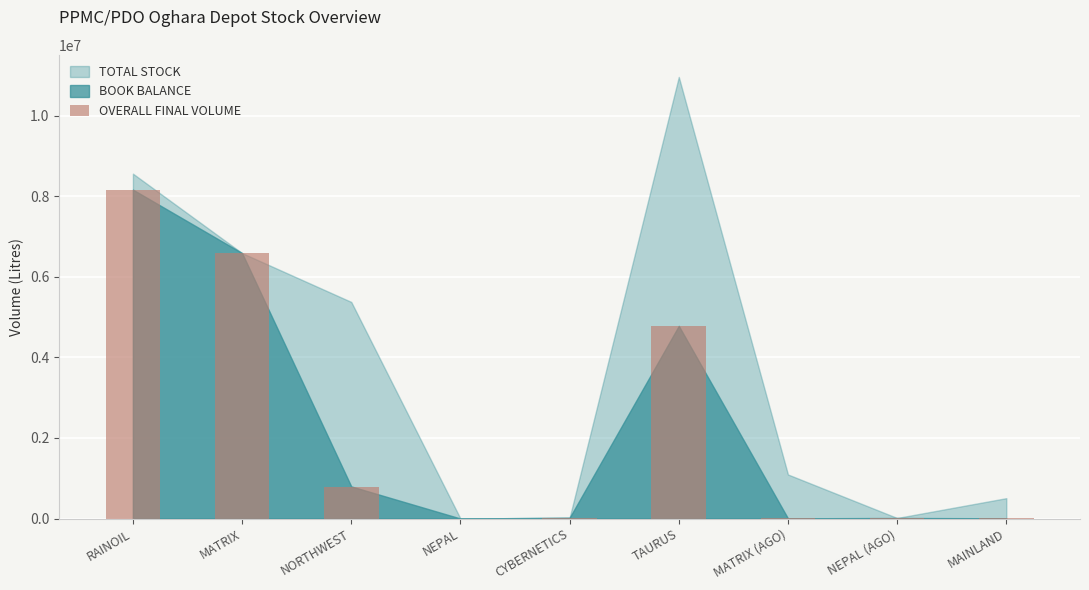

The value at RAINOIL is 8165764. True or false?

True